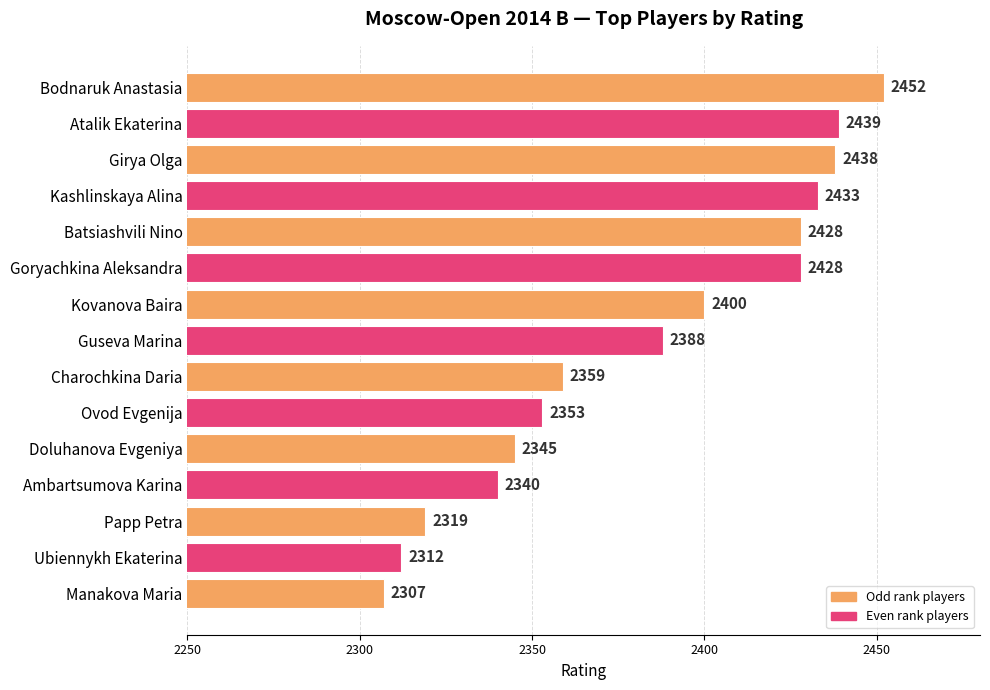

What is the average value?

2383